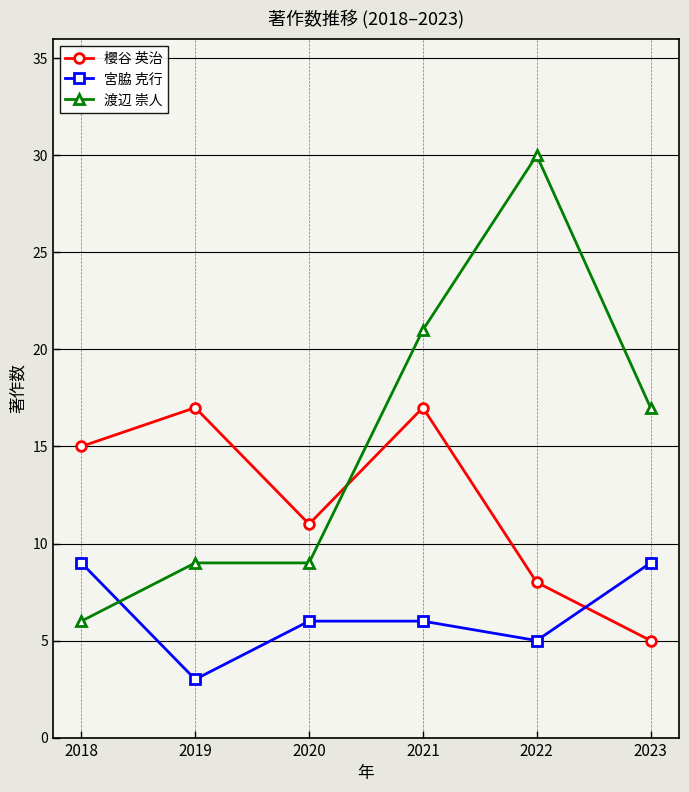

At which label does 渡辺 崇人 first exceed 17?

2021